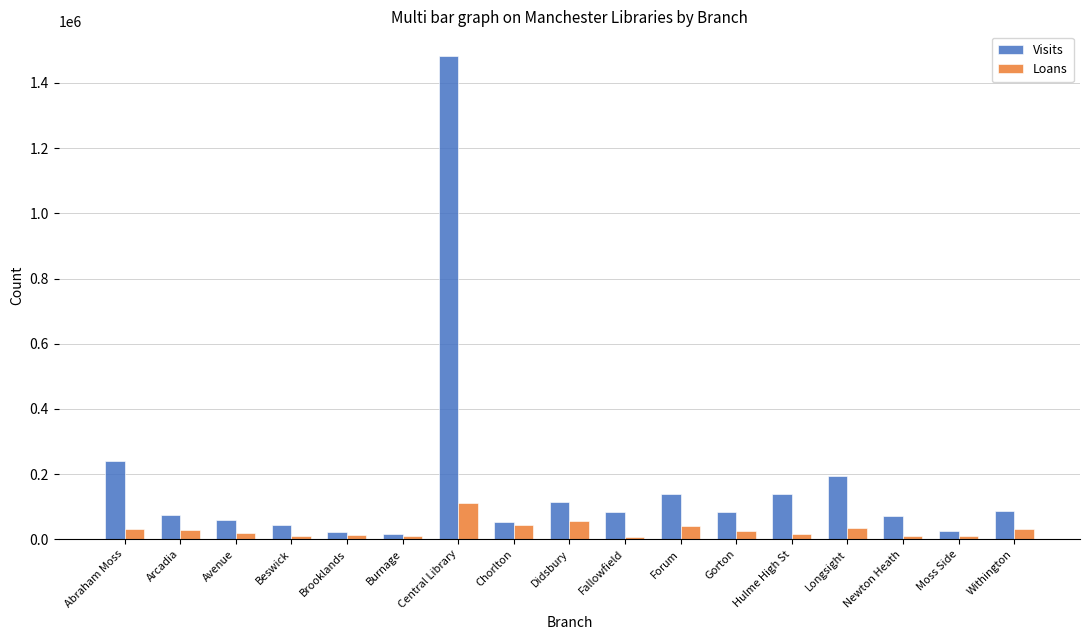

Where does the Loans series first go above 25661?

Abraham Moss